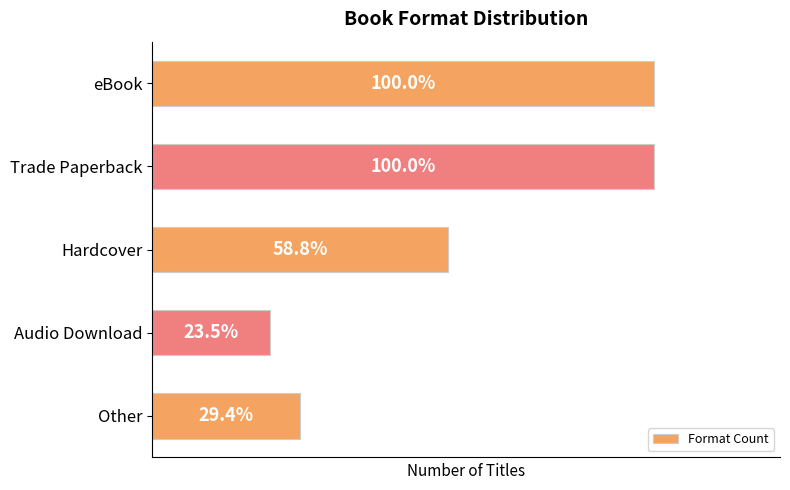

How many data points does each series have?

5